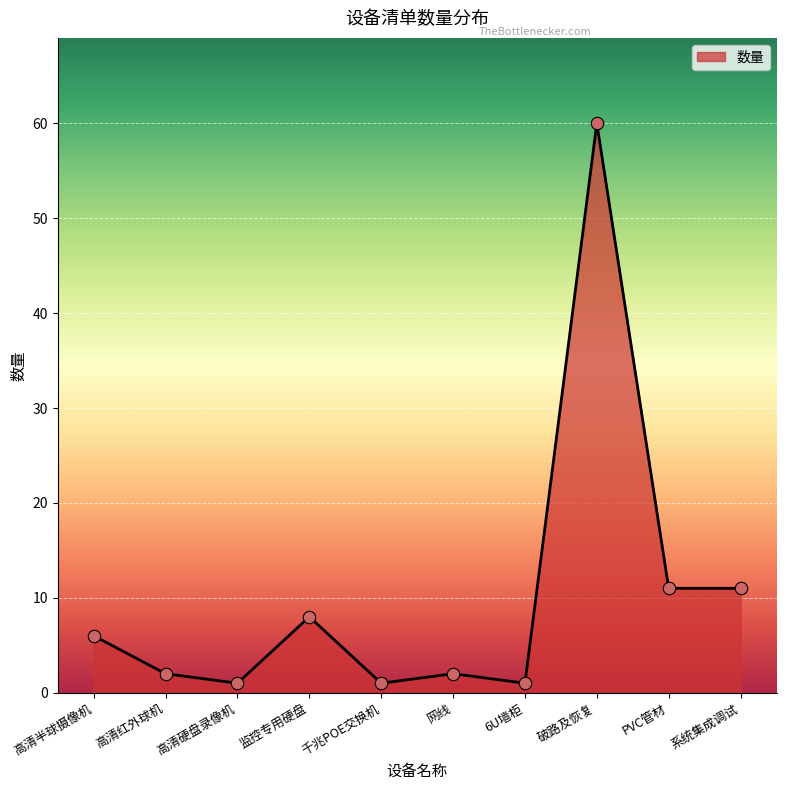

Between 高清硬盘录像机 and 系统集成调试, which is larger?

系统集成调试